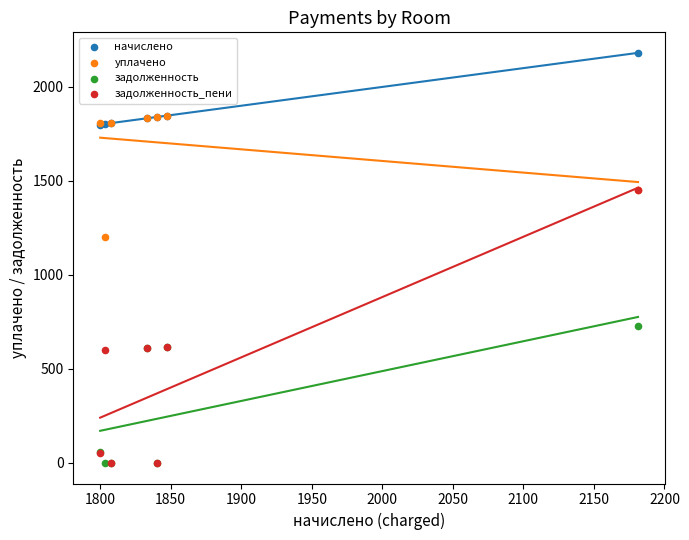

Across all series, what Y value is closest to 1090?

1202.4